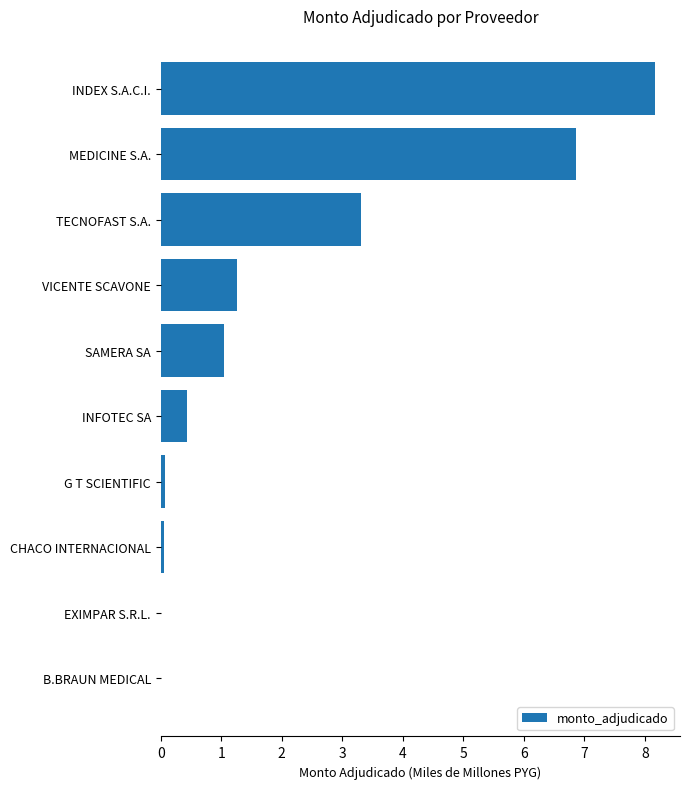

What is the change in value from TECNOFAST S.A. to MEDICINE S.A.?

+3.6